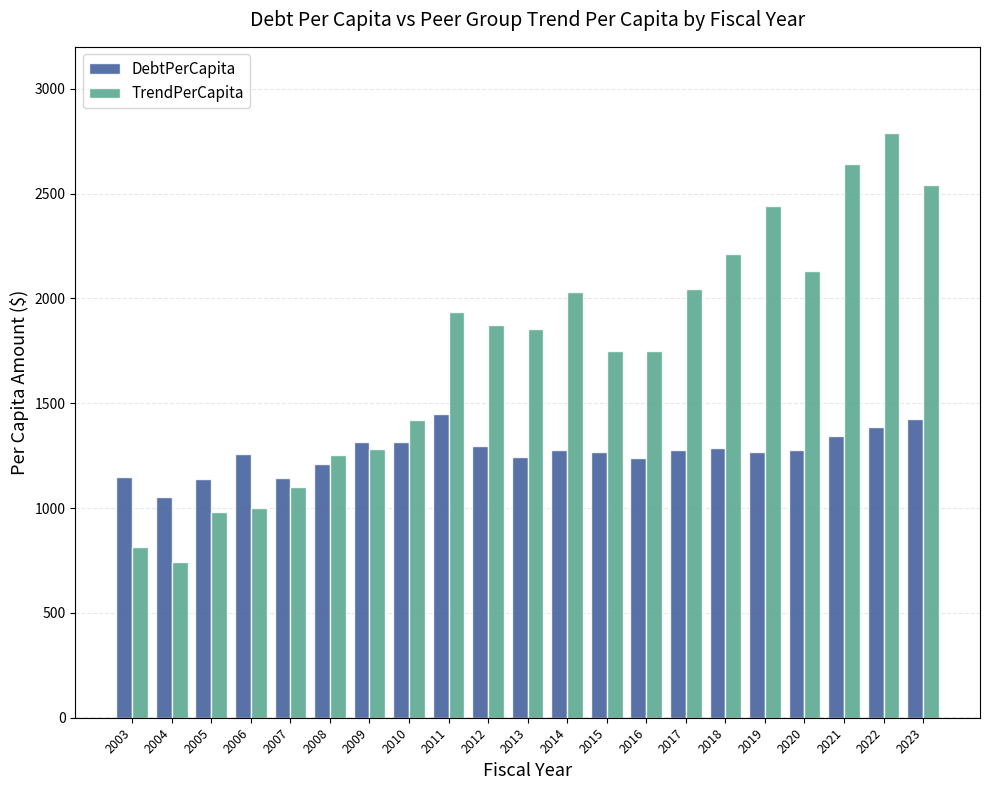

At which category does the chart reach its minimum across all series?

2004